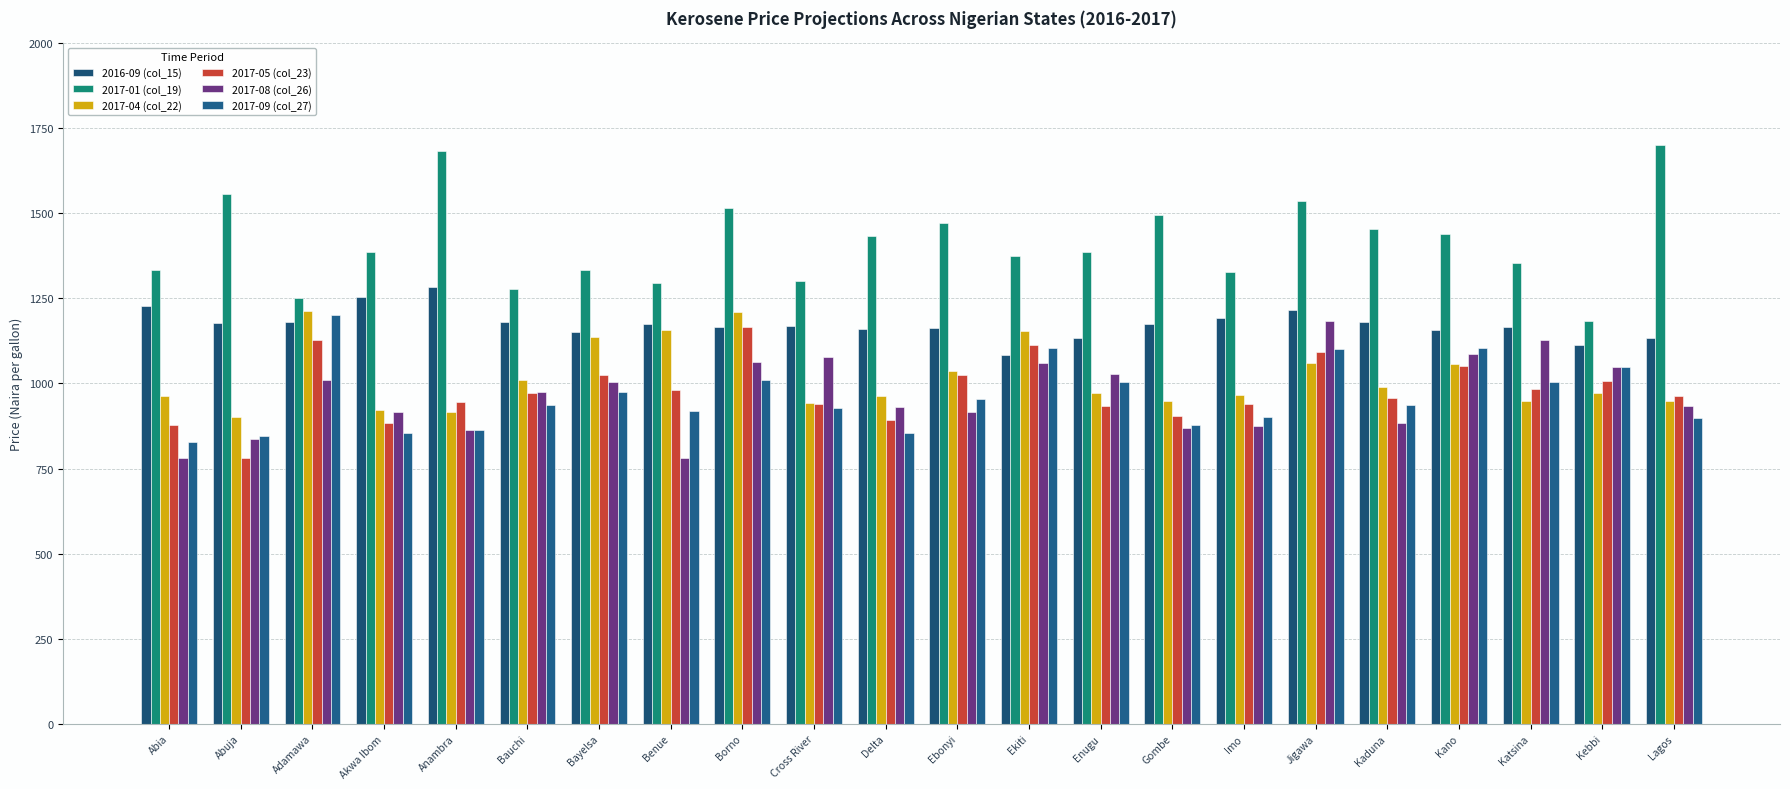

Is it true that 2017-04 (col_22) equals 1454.1 at Bauchi?

False